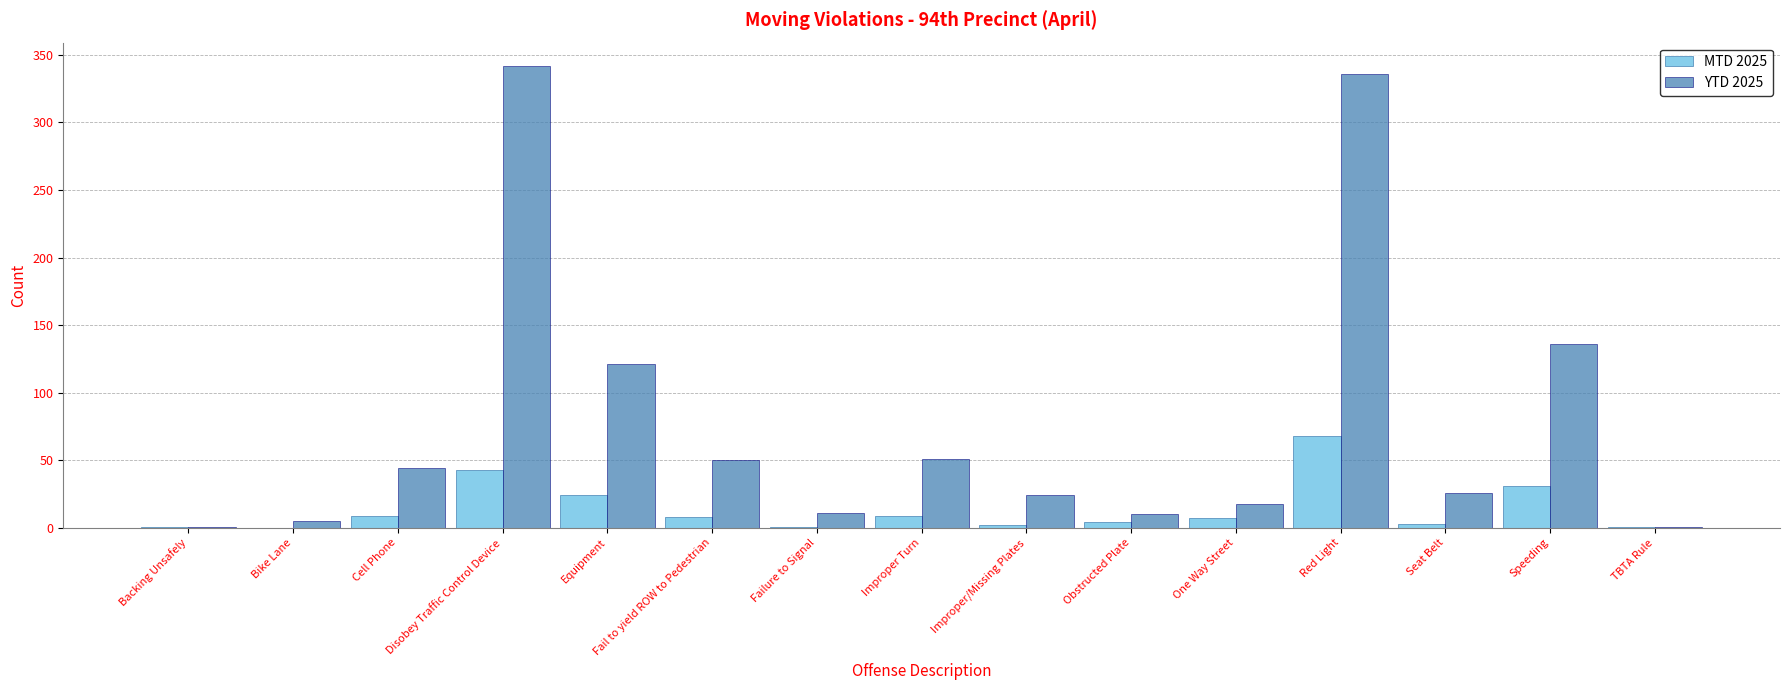

What is the highest value of the YTD 2025 series?

342